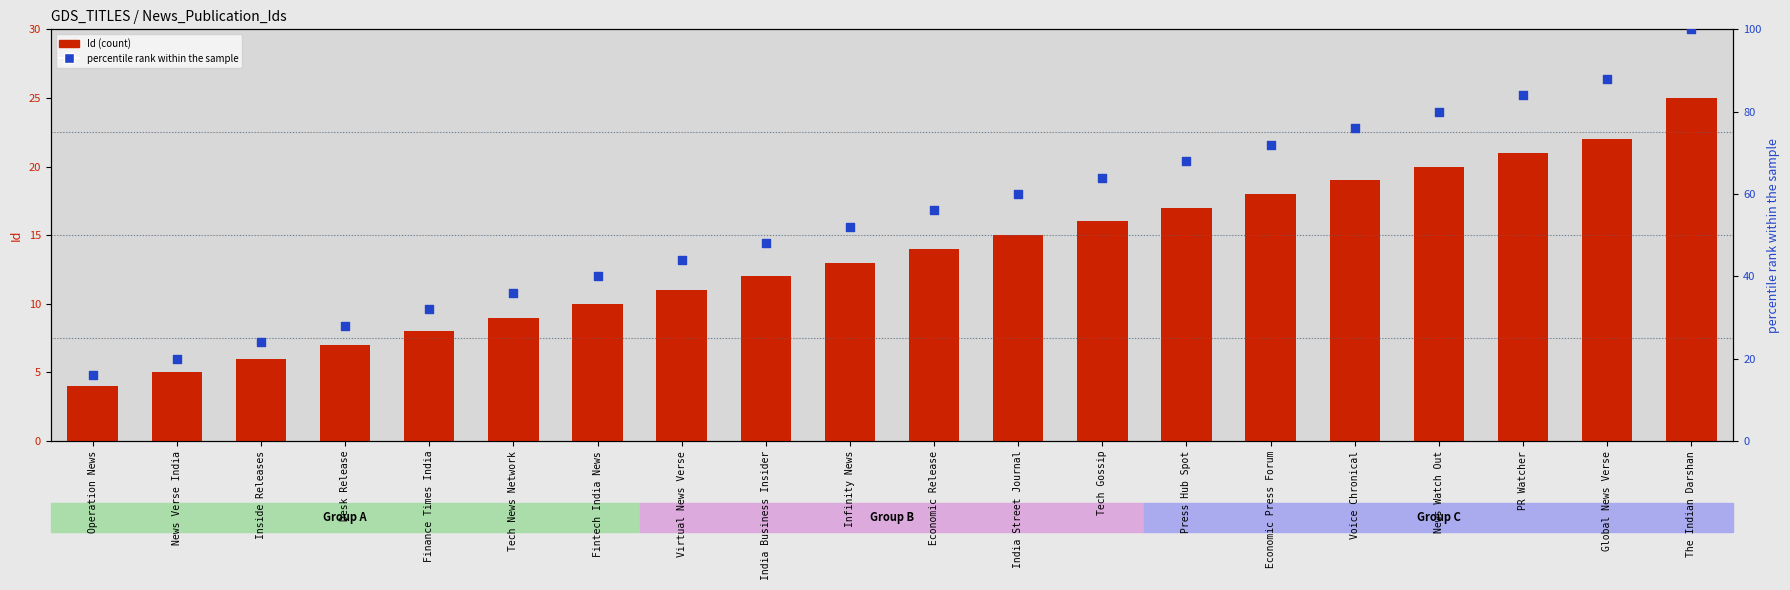

Which series contains the highest Y value?

percentile rank within the sample